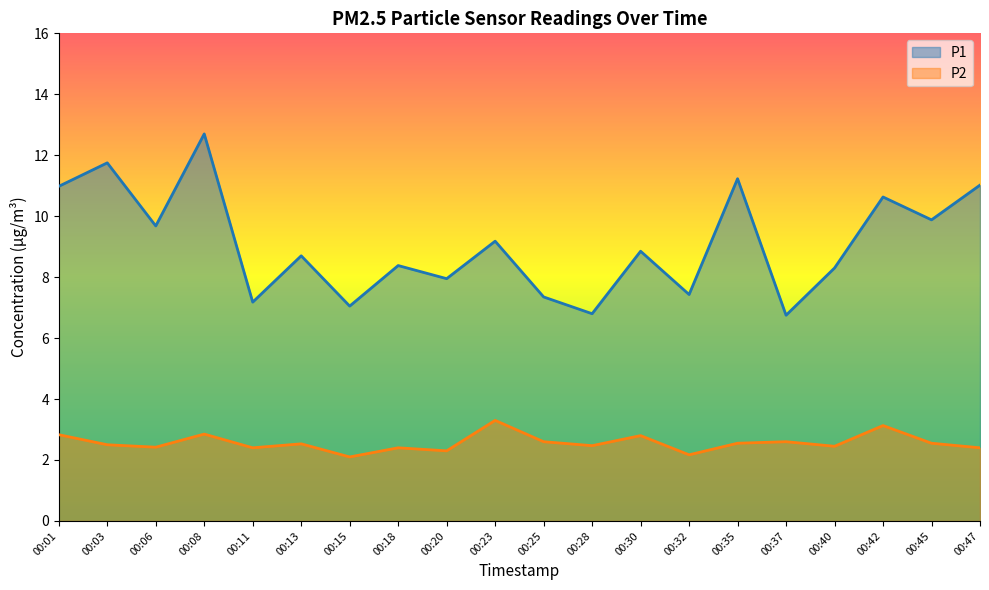

The P1 series shows 13.2 at 00:20. True or false?

False